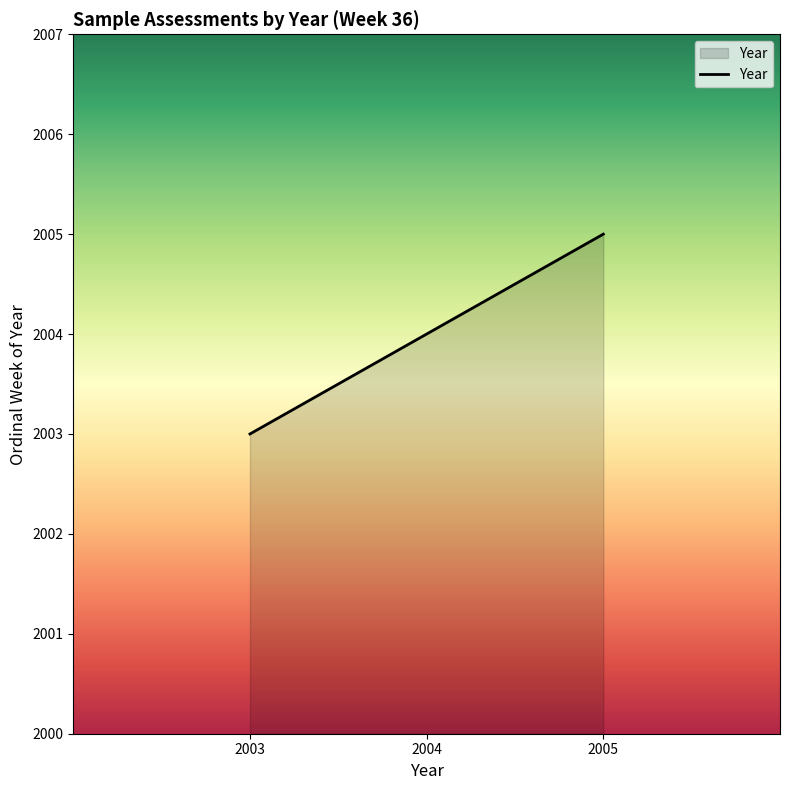

Does the chart display data point markers on the line(s)?

No